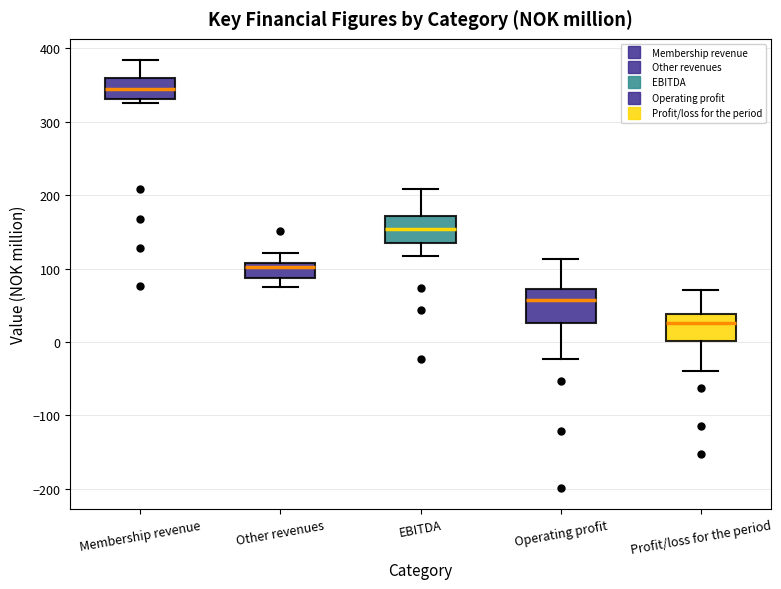

Where is the upper edge of the box for EBITDA on the y-axis? The values are not printed on the chart, so give them approximately, as read against the axis.

170